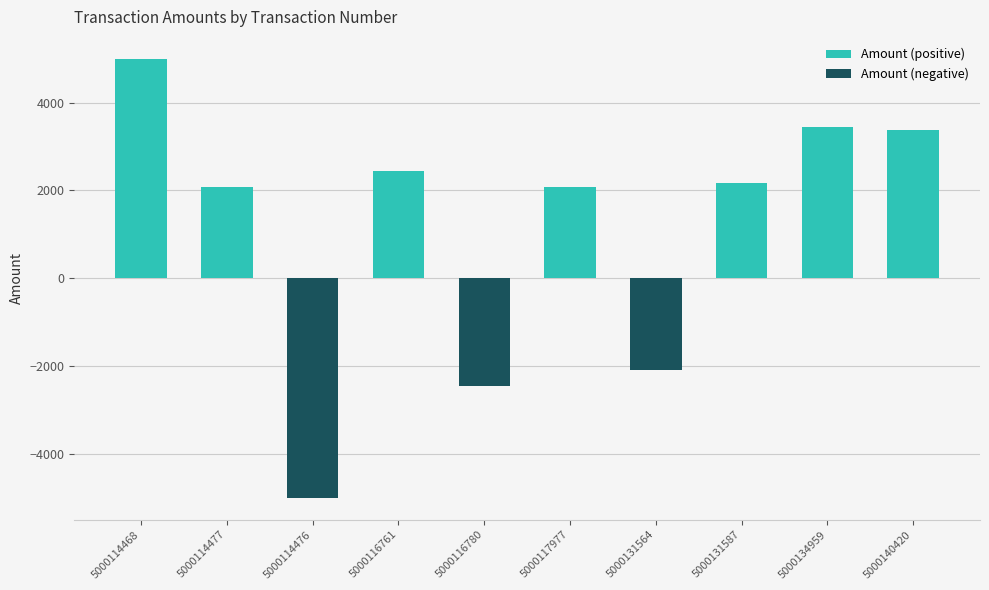

Is it true that the value at 5000140420 is 3383.3?

True